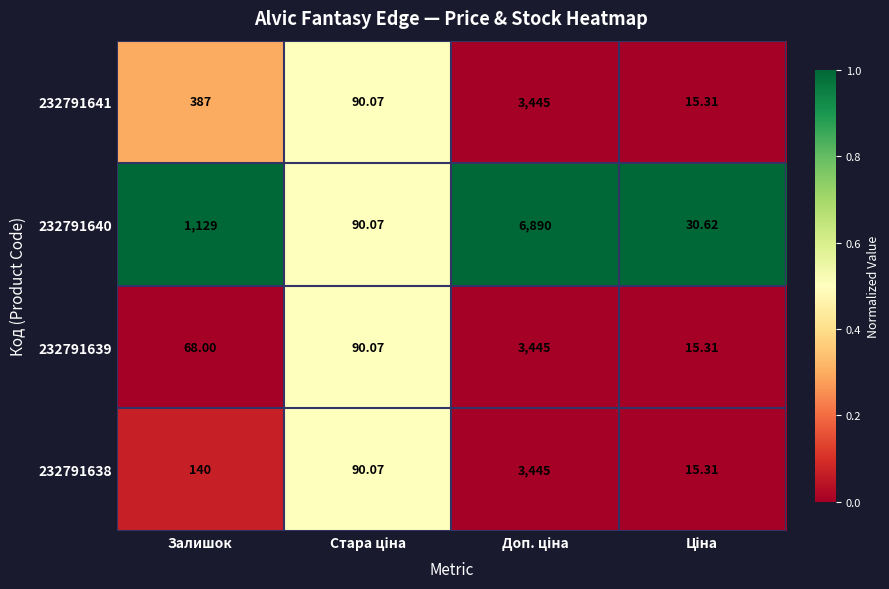

Where is 232791640 nearest to the value 3460?

Залишок